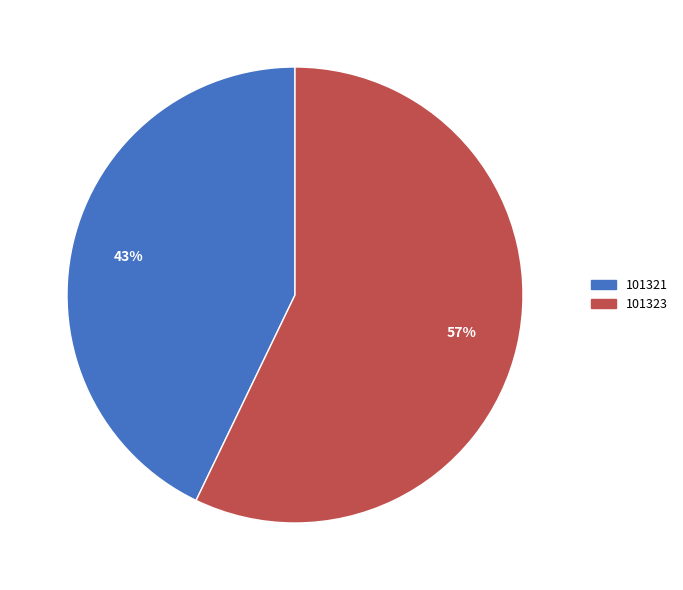

Approximately how many times larger is the value at 101323 compared to 101321?

1.3